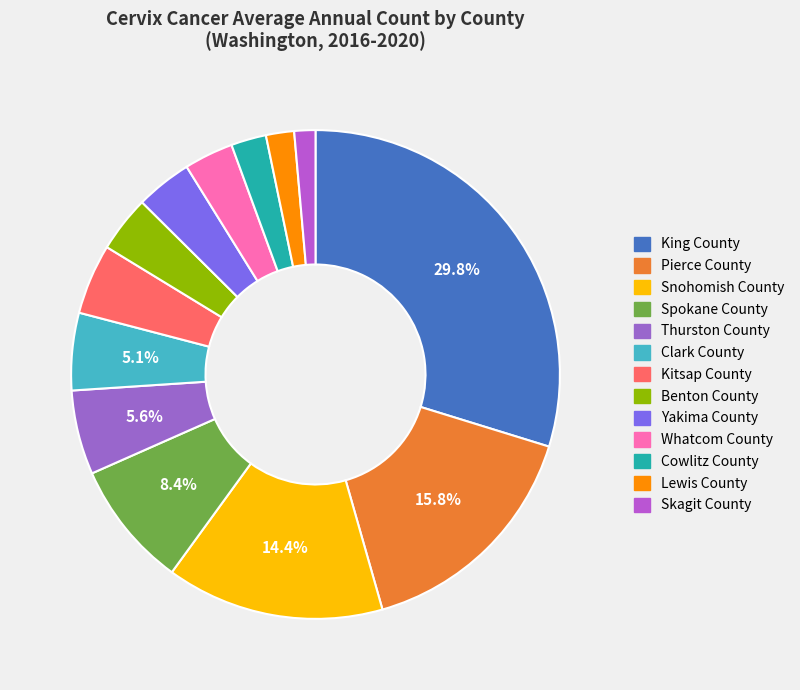

What portion of the pie excludes Thurston County?

94.4%